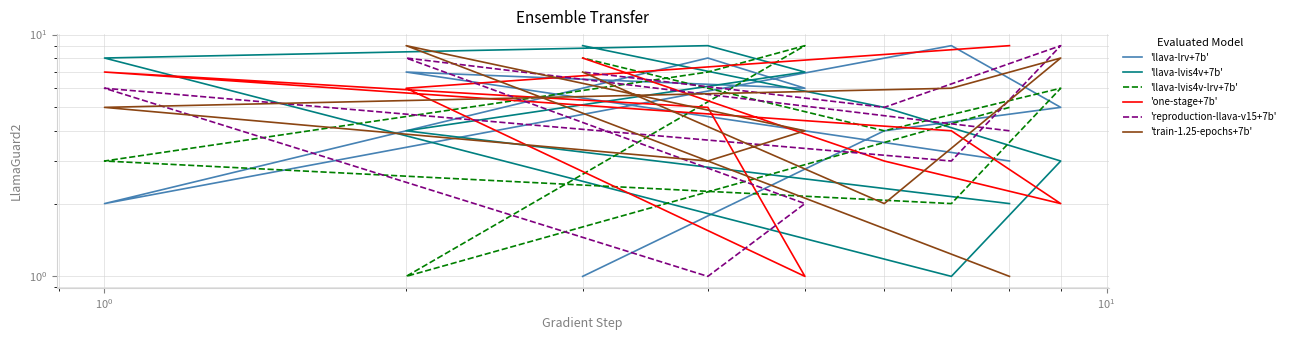

What is the average value of the 'reproduction-llava-v15+7b' series?

5